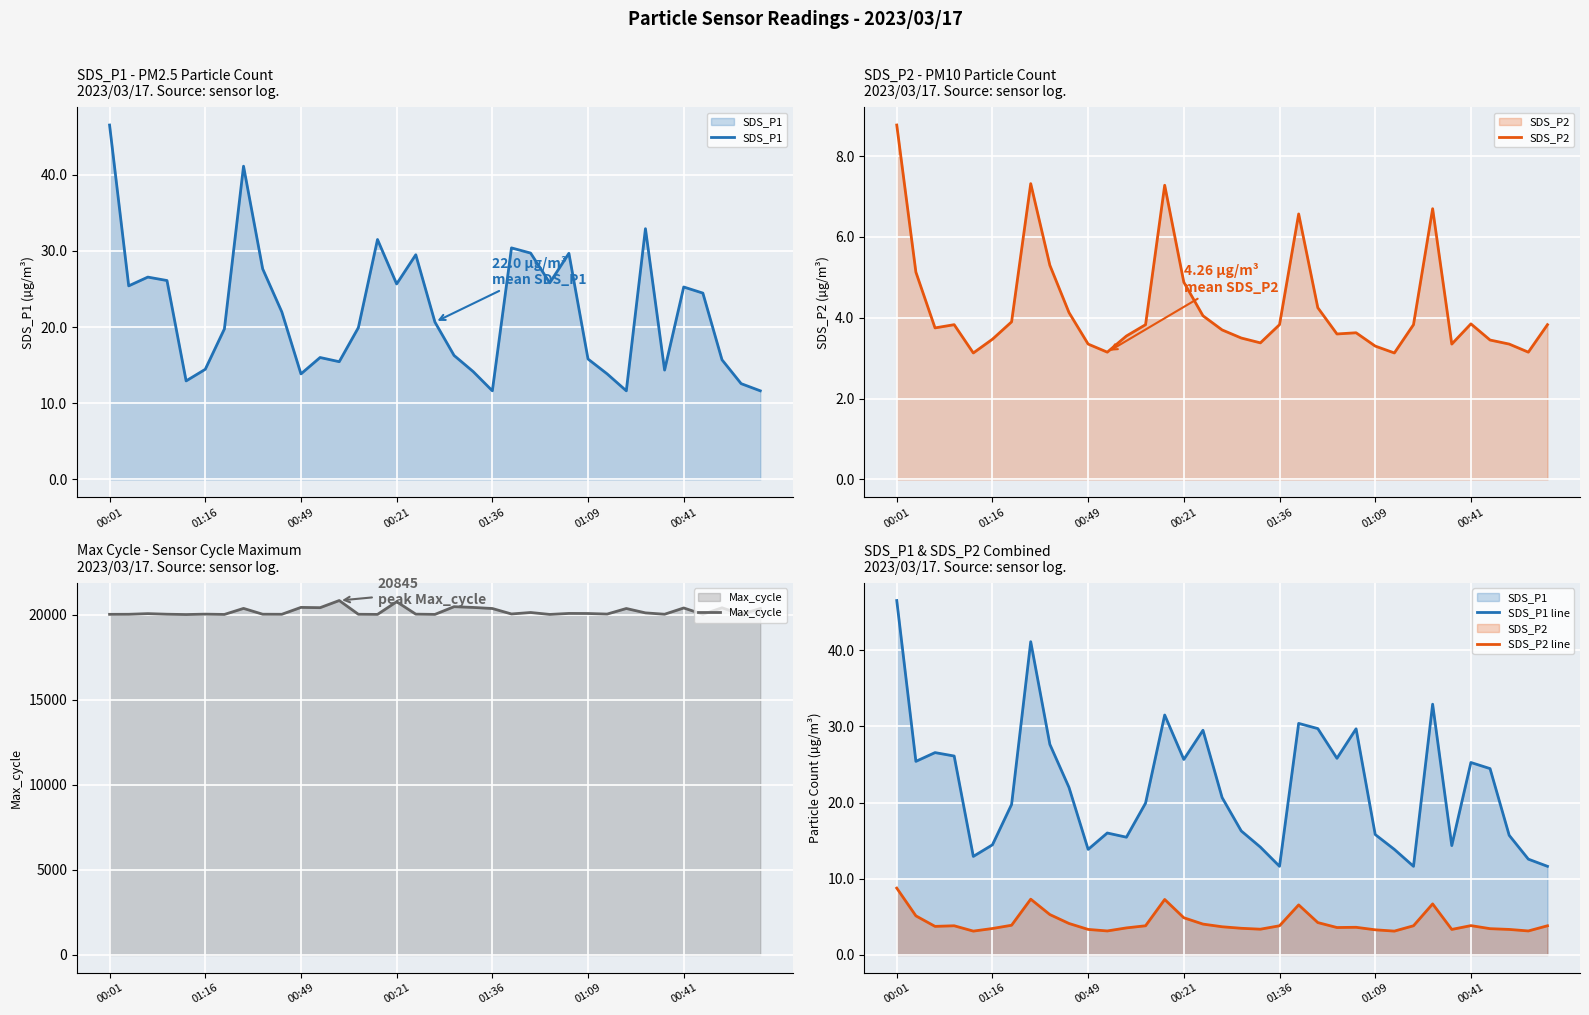

How many data points in Max_cycle are above 20055?

17